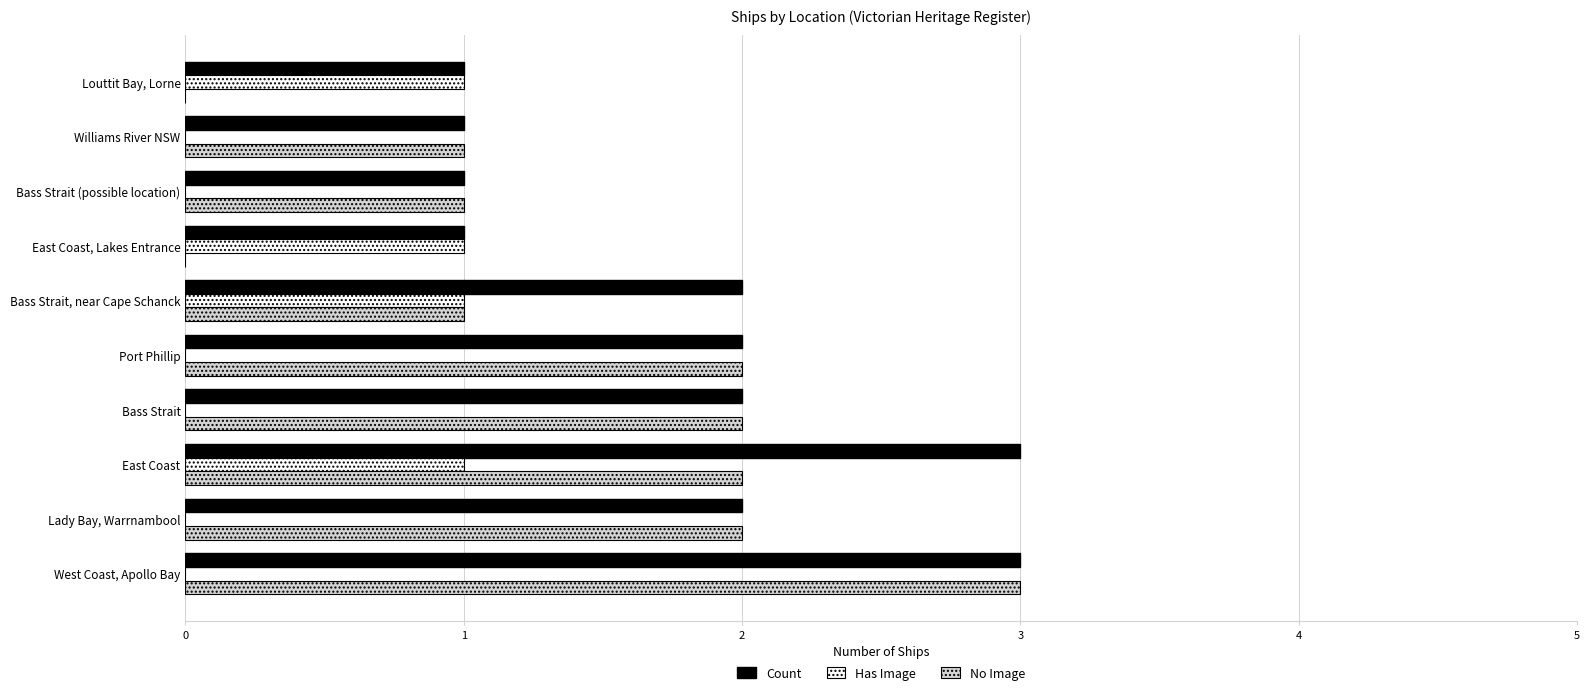

Which series has the largest total across all categories?

Count